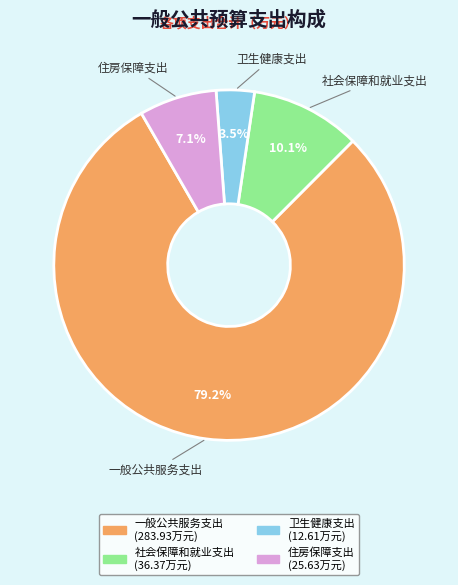

Which has a higher value, 住房保障支出 or 卫生健康支出?

住房保障支出